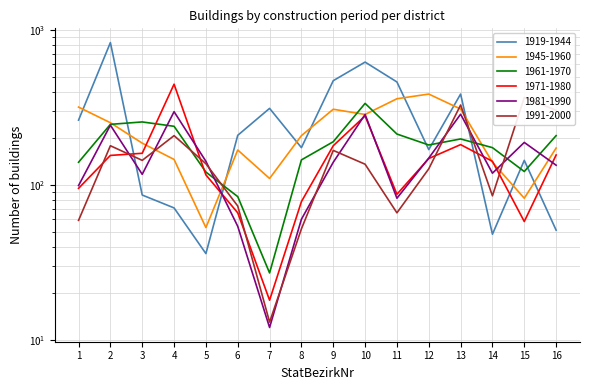

The value of 1981-1990 at 5 is 142. True or false?

True